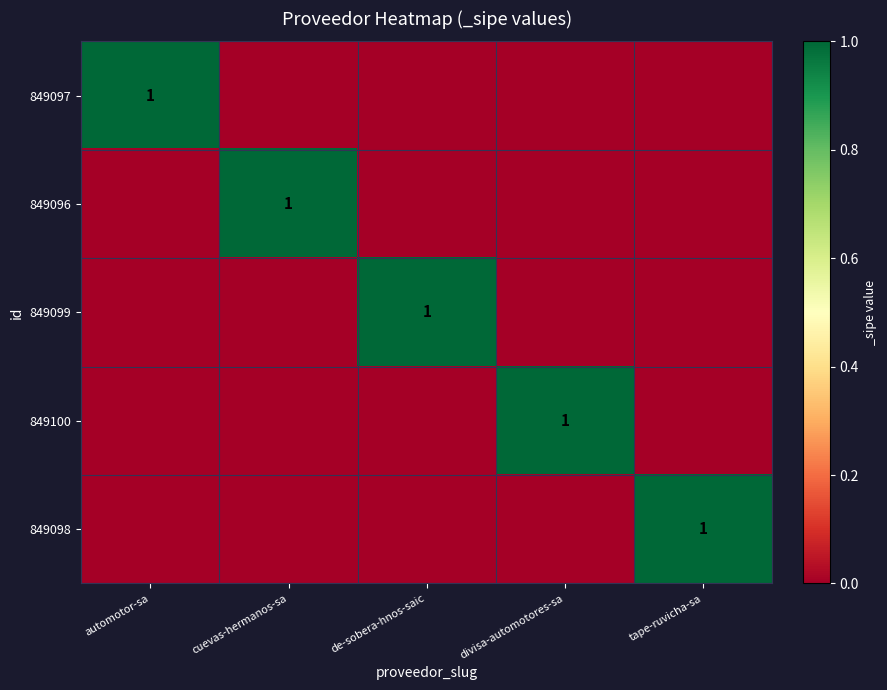

True or false: 849097 has a value of 1 at automotor-sa.

True